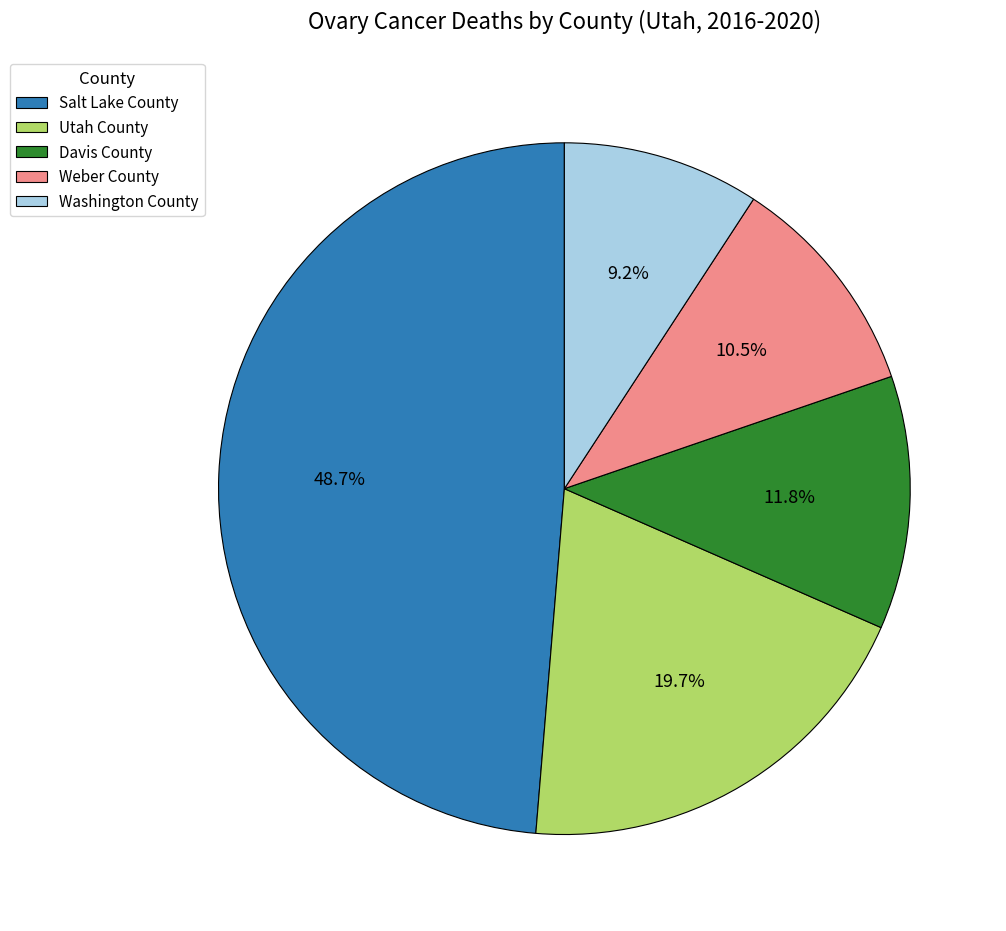

True or false: Salt Lake County accounts for 55% of the total.

False